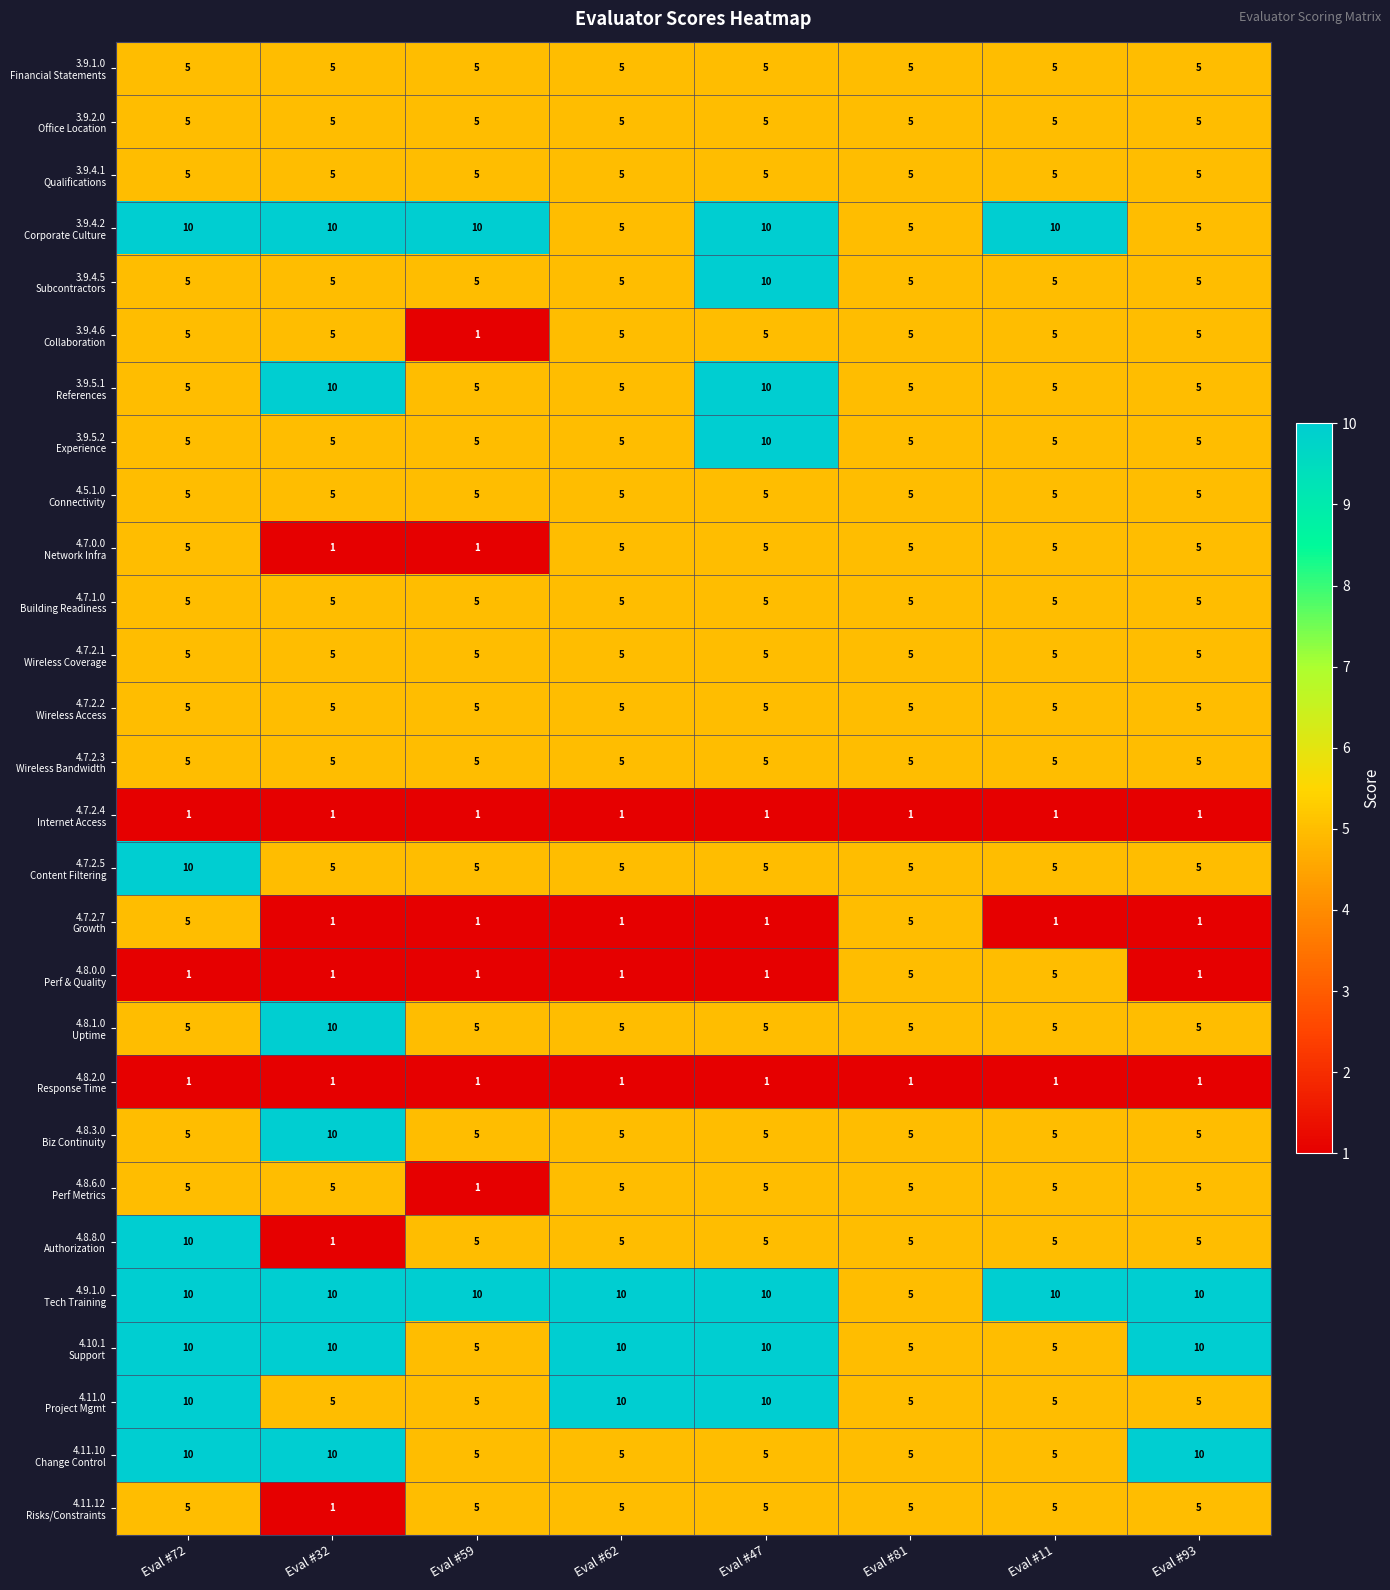

What is the spread (max minus min) of values at Eval #62?

9